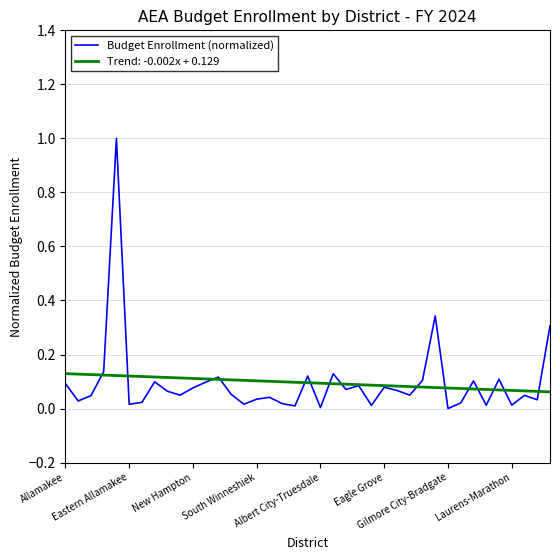

What is the greatest value displayed?

1.0